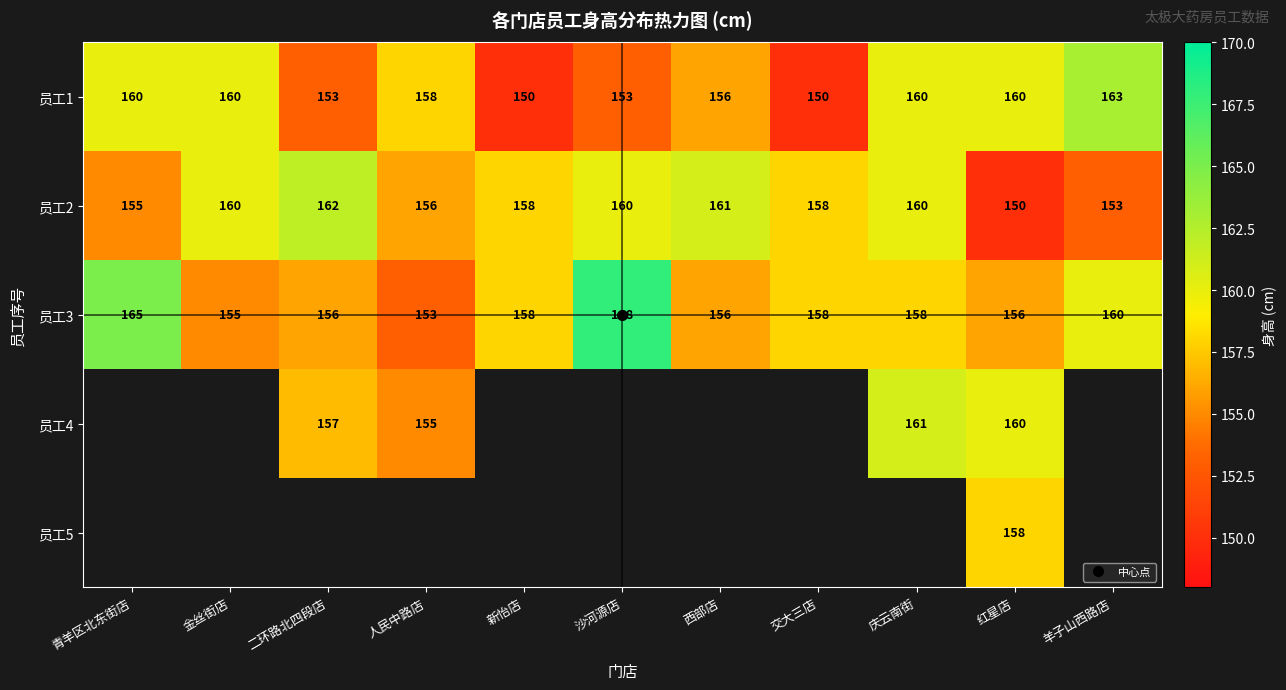

How many data points does each series have?

11